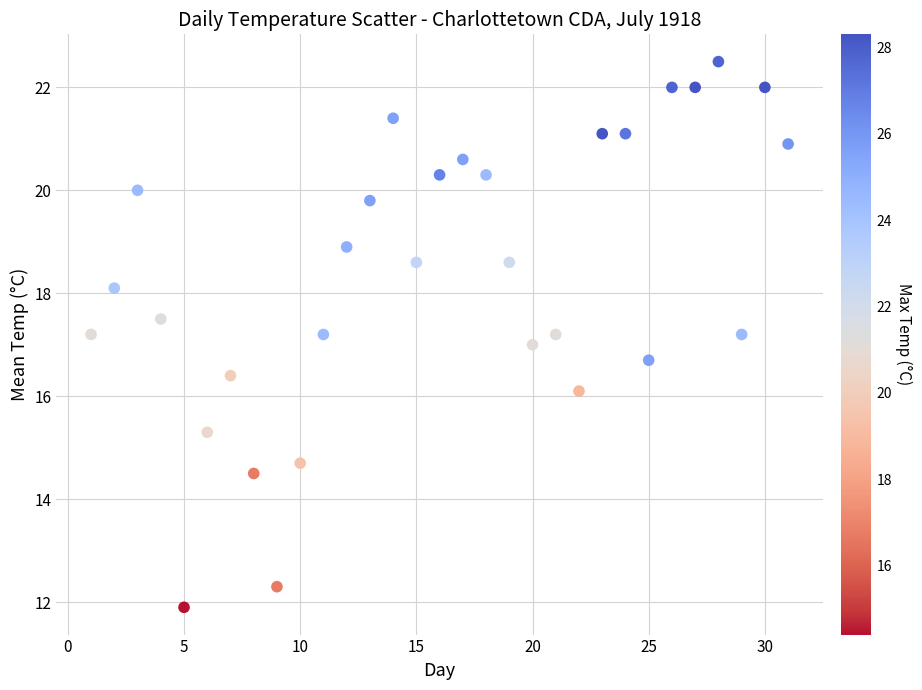

What is the range of Y values (max minus min)?

10.6